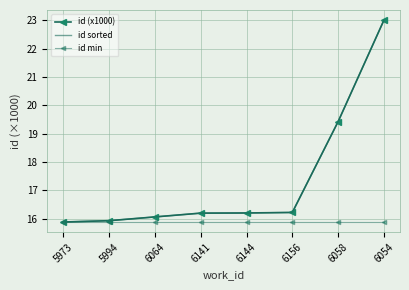

Count the number of data series in this chart.

3